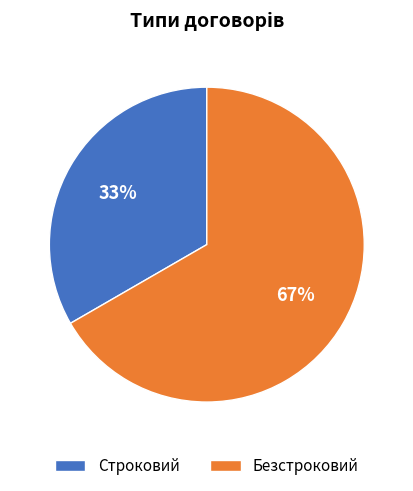

To the nearest percent, what is the combined percentage of Строковий and Безстроковий?

100%